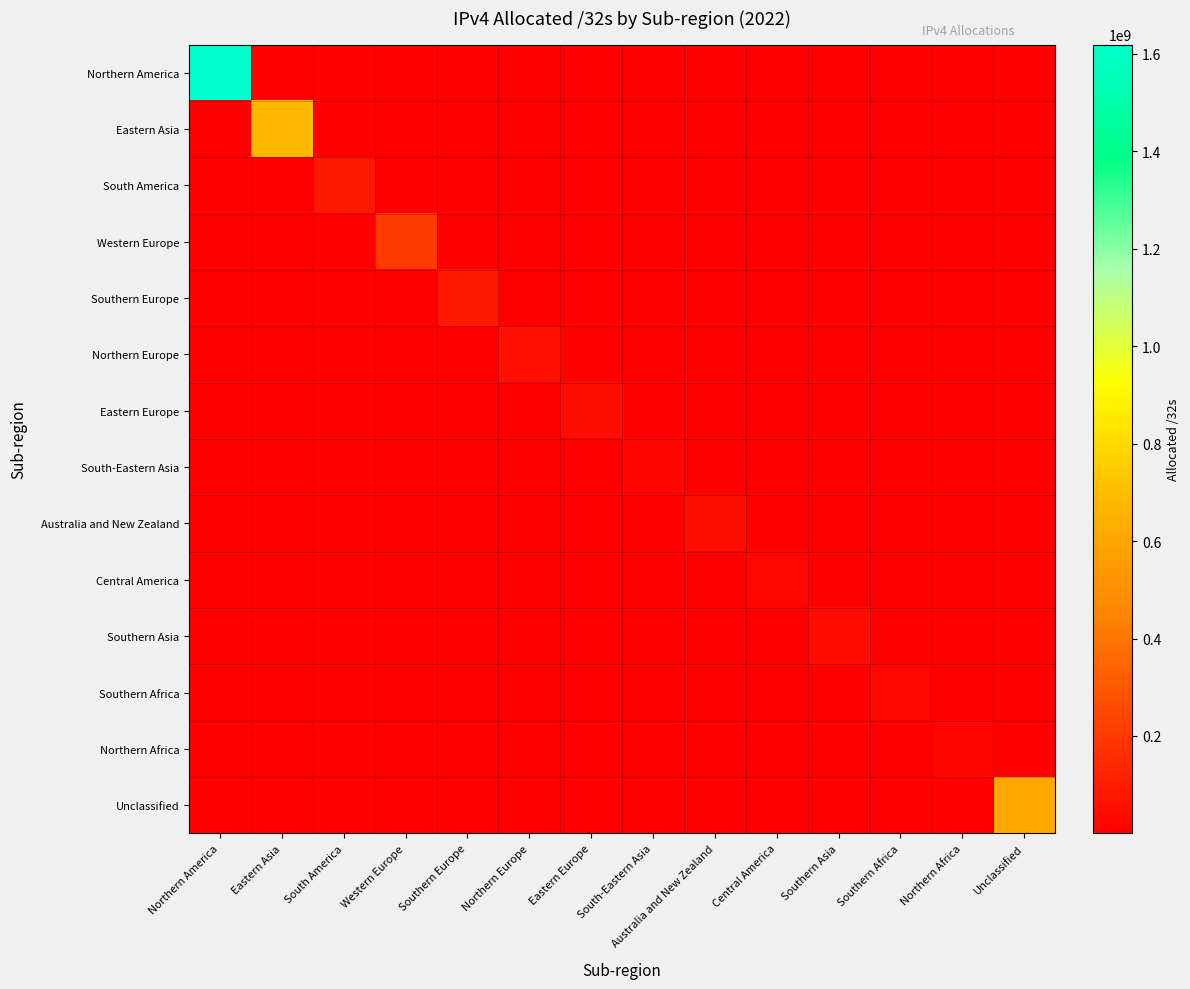

What is the total value across all series at Western Europe?

201302203.1